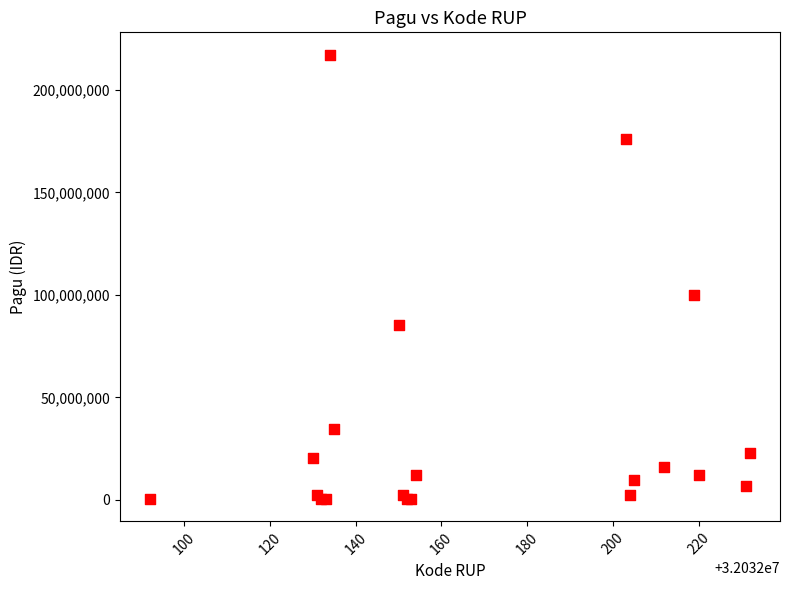

What Y value in the scatter plot is closest to 108800000?

99958000